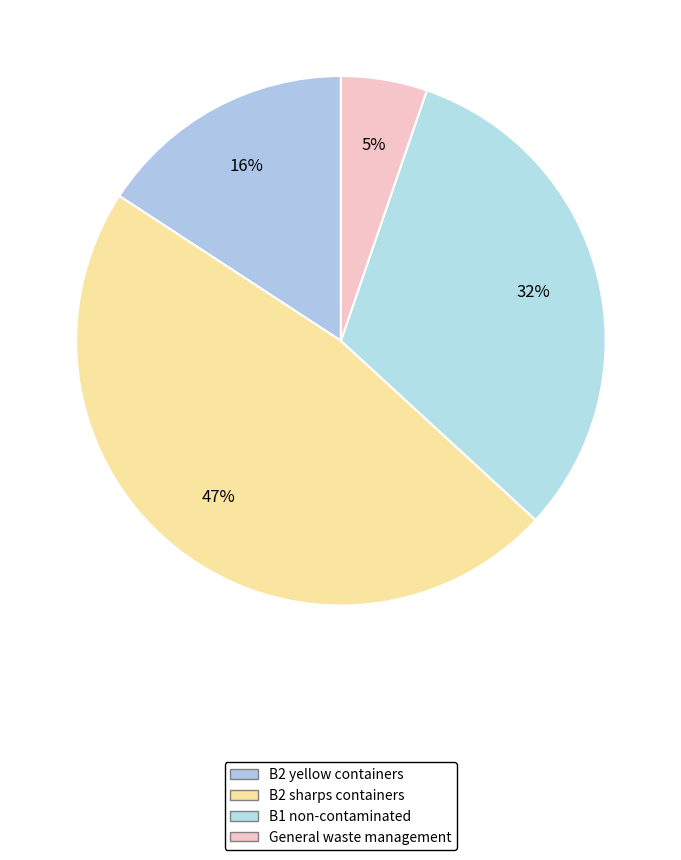

How many slices are in this pie chart?

4